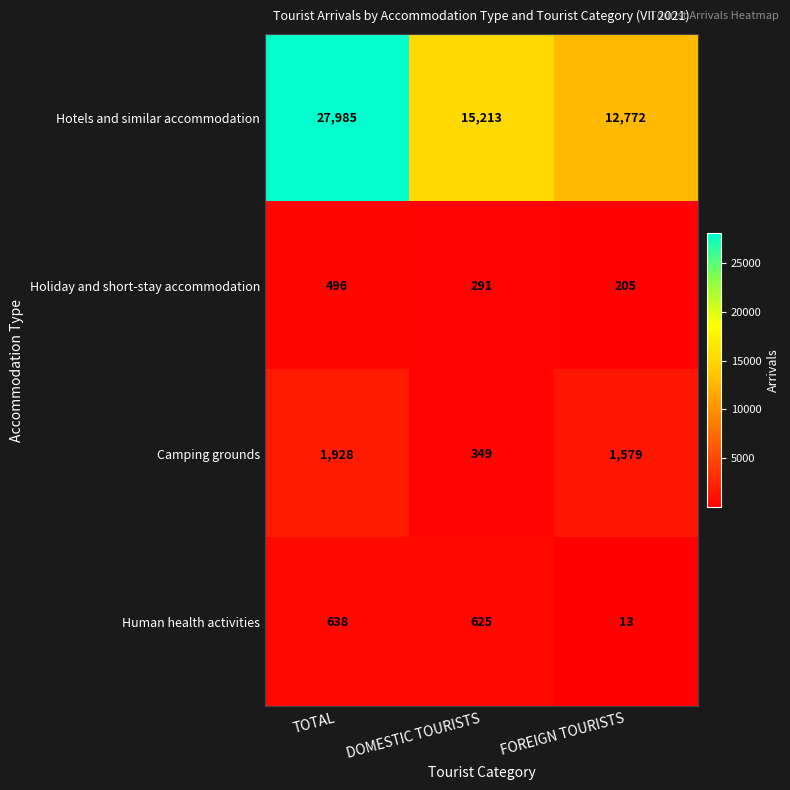

Which series changed the most between DOMESTIC TOURISTS and FOREIGN TOURISTS?

Hotels and similar accommodation